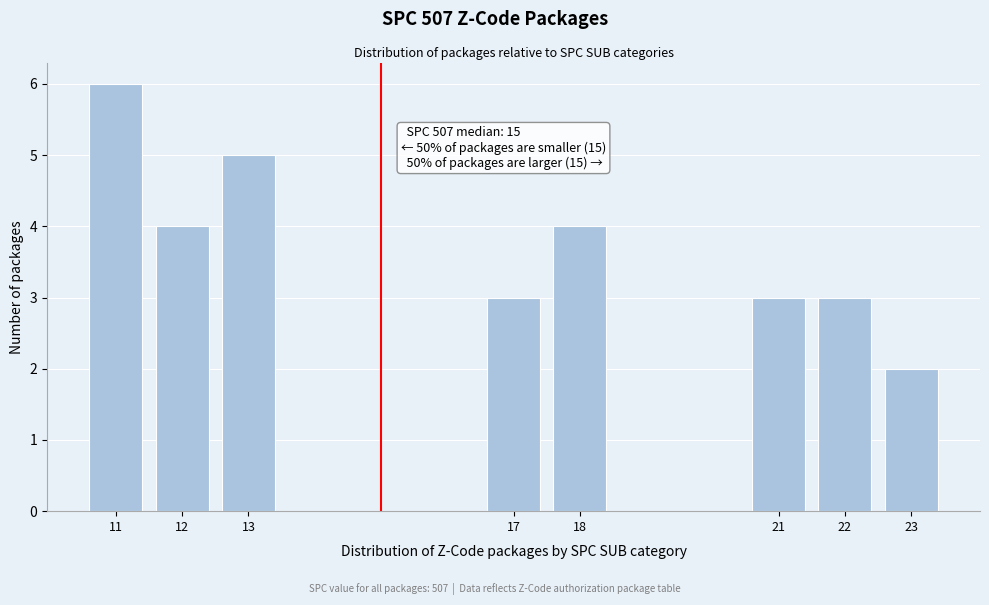

Reading left to right, transcribe all the data shown in this chart.

11=6	12=4	13=5	17=3	18=4	21=3	22=3	23=2